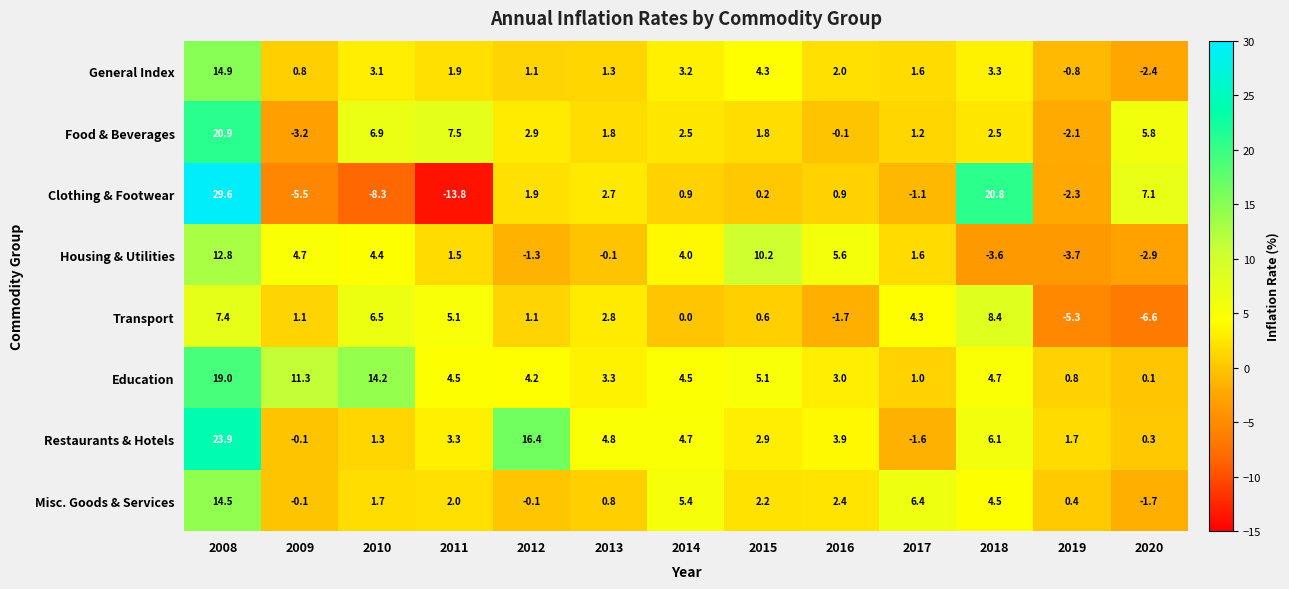

True or false: Restaurants & Hotels has a value of 6.1 at 2018.

True